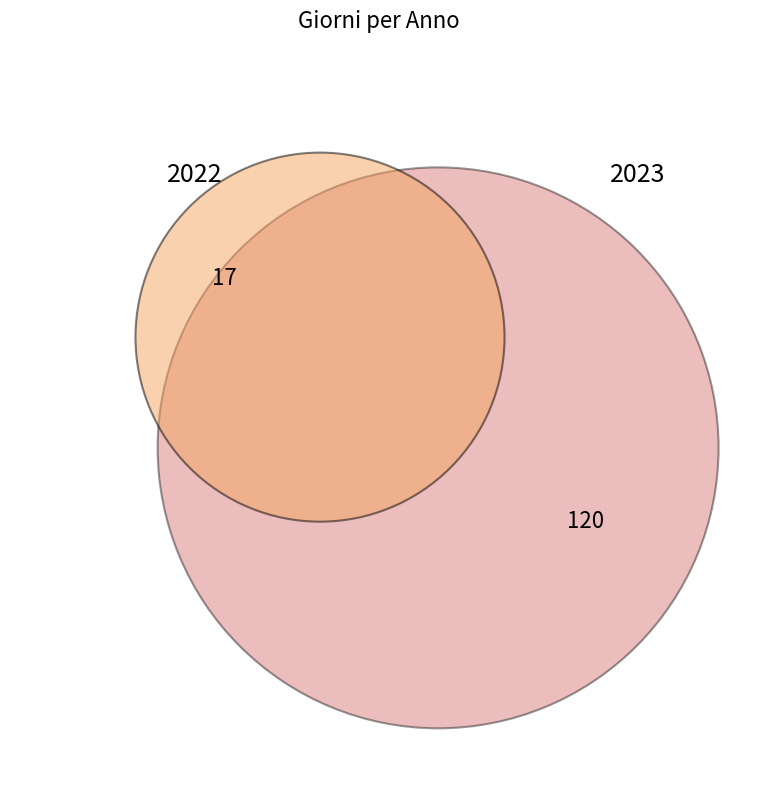

What percentage is NOT represented by 2023?

12.4%